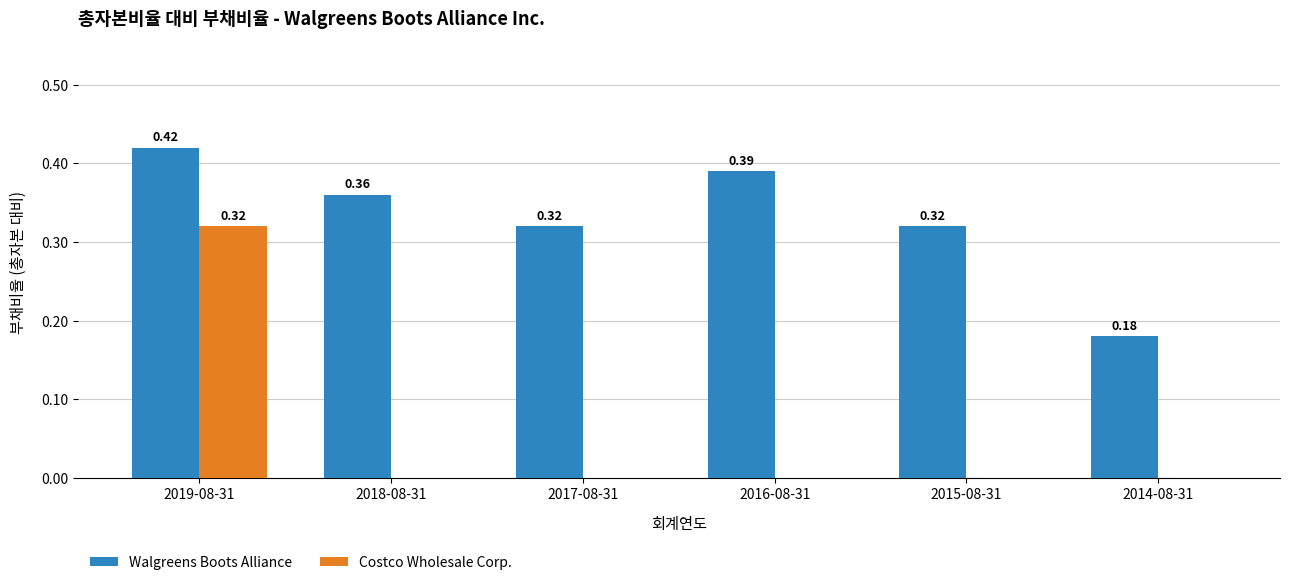

How many series are shown in this chart?

2